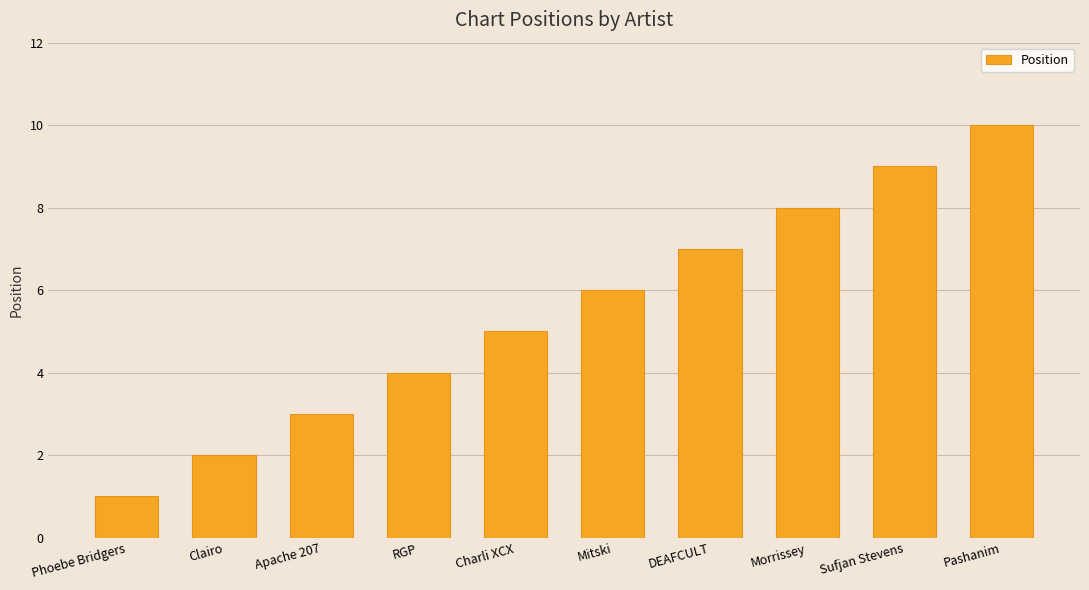

What is the ratio of the value at Pashanim to the value at Clairo?

5.0